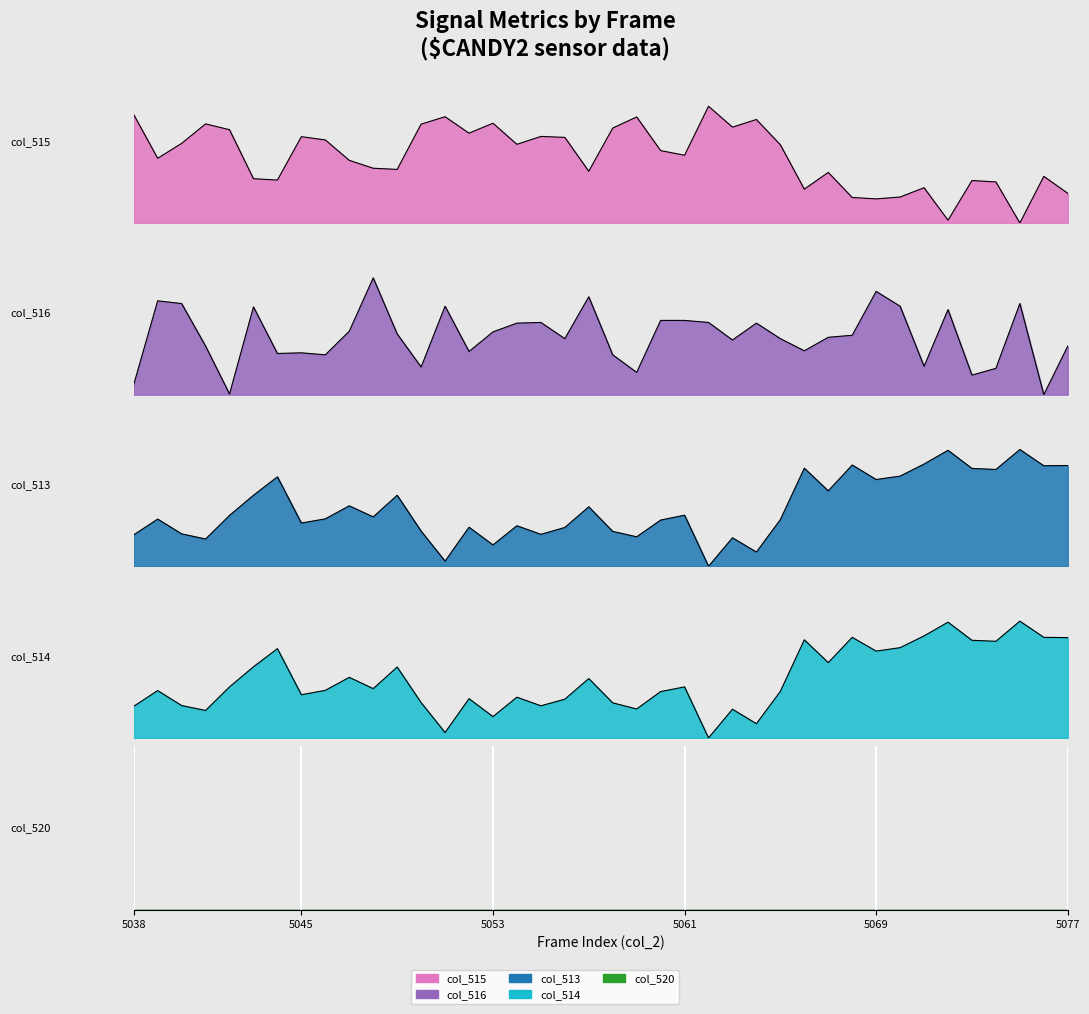

Reading left to right, extract all data points from this chart.

col_515: 5038=0.9	5039=0.6	5040=0.7	5041=0.8	5042=0.8	5043=0.4	5044=0.4	5045=0.7	5046=0.7	5047=0.5	5048=0.5	5049=0.5	5050=0.8	5051=0.9	5052=0.8	5053=0.9	5054=0.7	5055=0.7	5056=0.7	5057=0.4	5058=0.8	5059=0.9	5060=0.6	5061=0.6	5062=1.0	5063=0.8	5064=0.9	5065=0.7	5066=0.3	5067=0.4	5068=0.2	5069=0.2	5070=0.2	5071=0.3	5072=0.0	5073=0.4	5074=0.4	5075=0.0	5076=0.4	5077=0.3
col_516: 5038=0.1	5039=0.8	5040=0.8	5041=0.4	5042=0.0	5043=0.8	5044=0.4	5045=0.4	5046=0.3	5047=0.5	5048=1.0	5049=0.5	5050=0.2	5051=0.8	5052=0.4	5053=0.5	5054=0.6	5055=0.6	5056=0.5	5057=0.8	5058=0.3	5059=0.2	5060=0.6	5061=0.6	5062=0.6	5063=0.5	5064=0.6	5065=0.5	5066=0.4	5067=0.5	5068=0.5	5069=0.9	5070=0.8	5071=0.2	5072=0.7	5073=0.2	5074=0.2	5075=0.8	5076=0.0	5077=0.4
col_513: 5038=0.3	5039=0.4	5040=0.3	5041=0.2	5042=0.4	5043=0.6	5044=0.8	5045=0.4	5046=0.4	5047=0.5	5048=0.4	5049=0.6	5050=0.3	5051=0.0	5052=0.3	5053=0.2	5054=0.3	5055=0.3	5056=0.3	5057=0.5	5058=0.3	5059=0.3	5060=0.4	5061=0.4	5062=0.0	5063=0.2	5064=0.1	5065=0.4	5066=0.8	5067=0.6	5068=0.9	5069=0.7	5070=0.8	5071=0.9	5072=1.0	5073=0.8	5074=0.8	5075=1.0	5076=0.9	5077=0.9
col_514: 5038=0.3	5039=0.4	5040=0.3	5041=0.2	5042=0.4	5043=0.6	5044=0.8	5045=0.4	5046=0.4	5047=0.5	5048=0.4	5049=0.6	5050=0.3	5051=0.0	5052=0.3	5053=0.2	5054=0.3	5055=0.3	5056=0.3	5057=0.5	5058=0.3	5059=0.2	5060=0.4	5061=0.4	5062=0.0	5063=0.2	5064=0.1	5065=0.4	5066=0.8	5067=0.6	5068=0.9	5069=0.7	5070=0.8	5071=0.9	5072=1.0	5073=0.8	5074=0.8	5075=1.0	5076=0.9	5077=0.9